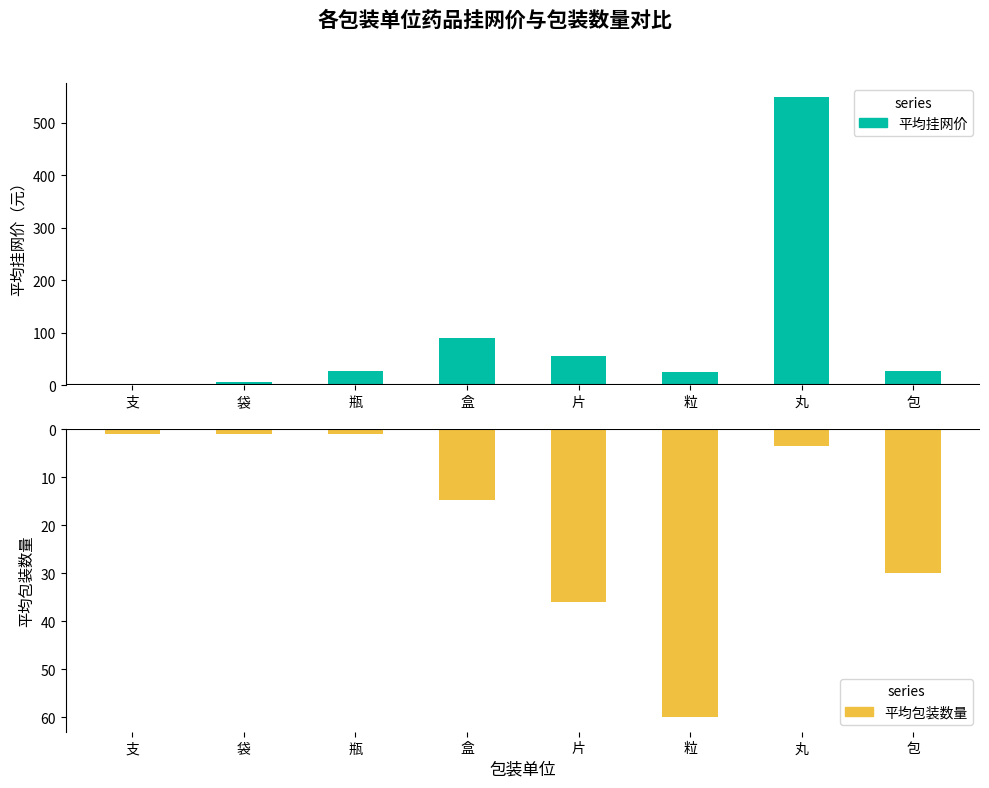

The value of 平均包装数量 at 支 is -0.2. True or false?

False